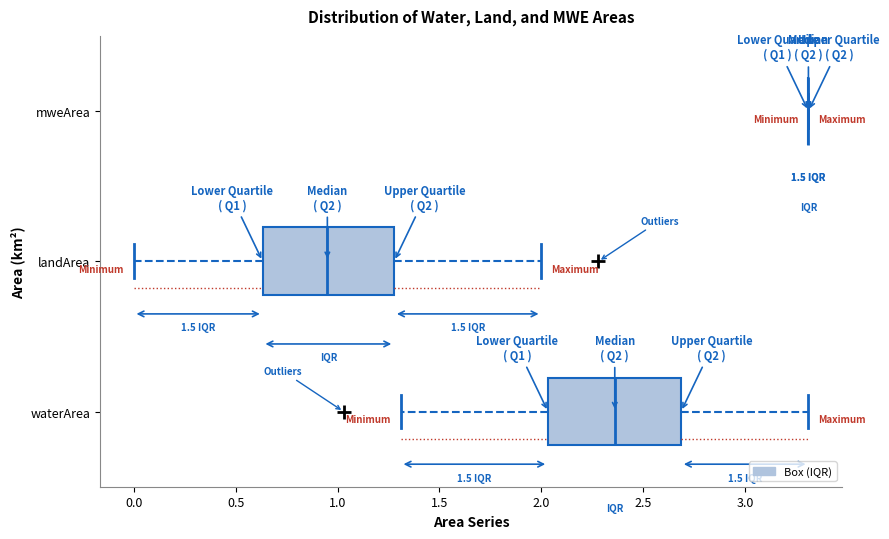

Where does the median line of the box for waterArea sit on the x-axis? The values are not printed on the chart, so give them approximately, as read against the axis.

2.35